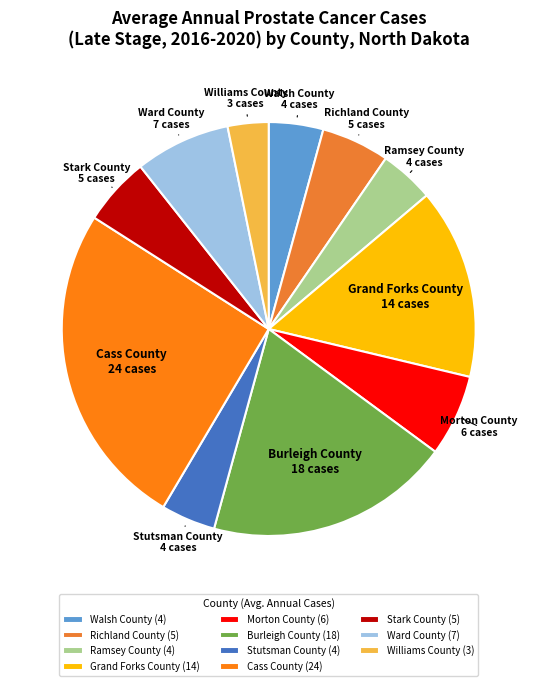

Is there a majority slice in this chart?

No